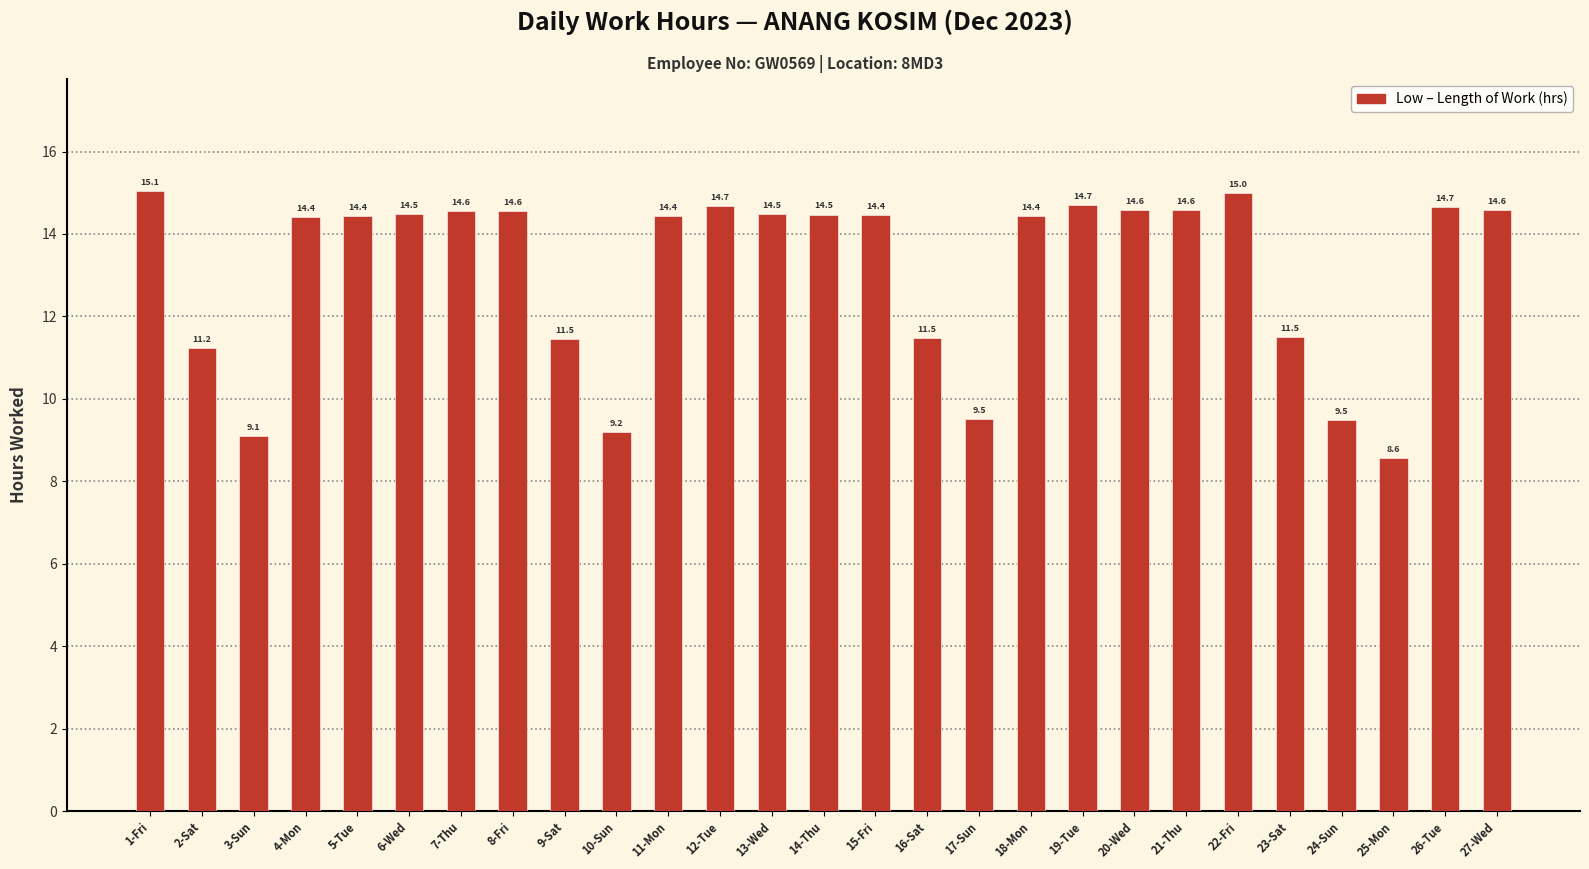

Which has a higher value, 4-Mon or 3-Sun?

4-Mon